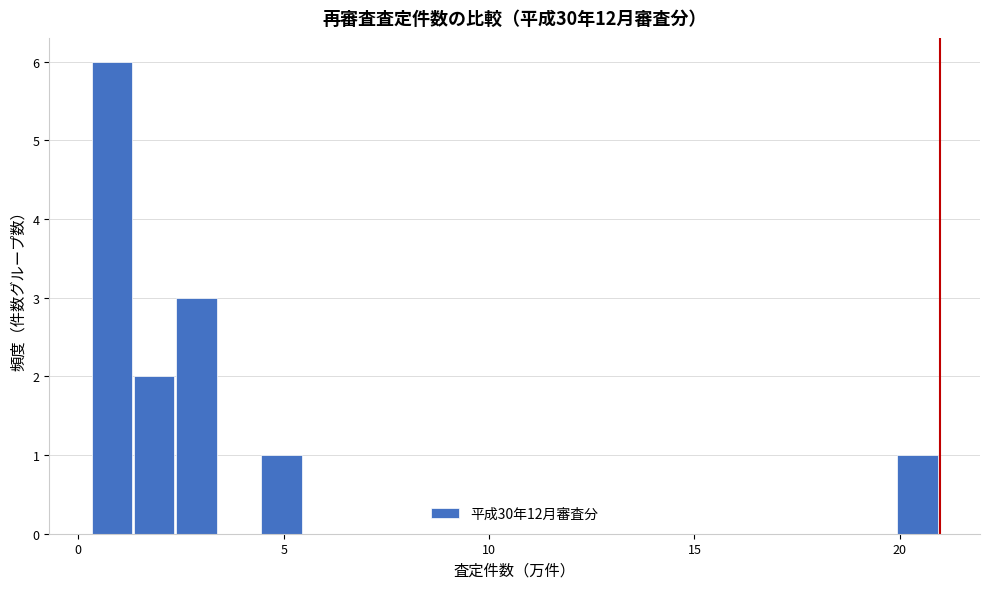

Around what value on the x-axis is the tallest bar? Give the approximate position of its centre, as read against the axis.

1.0